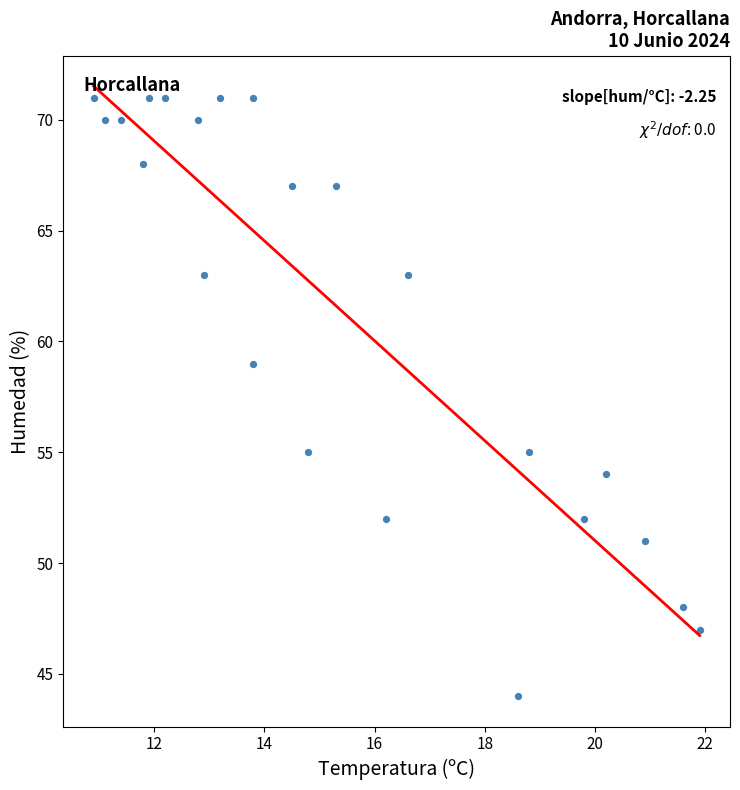

What is the range of Y values (max minus min)?

27